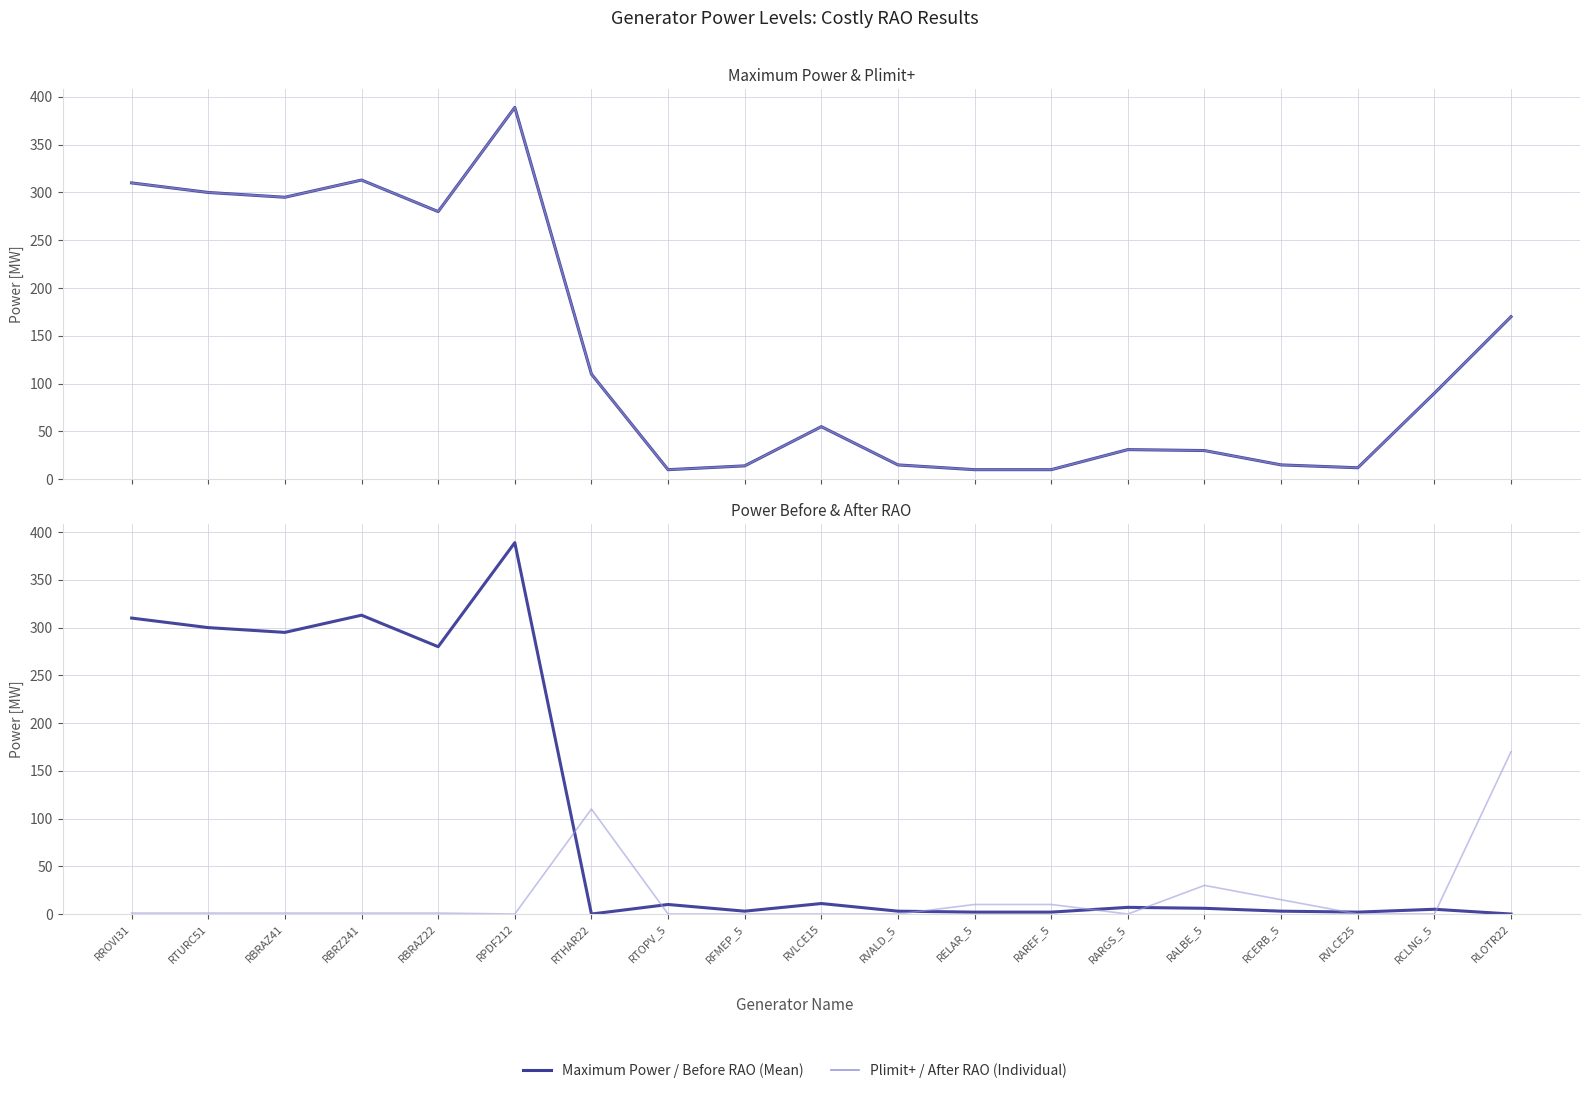

Which series changed the most between RTURC51 and RVLCE15?

P [MW] before RAO